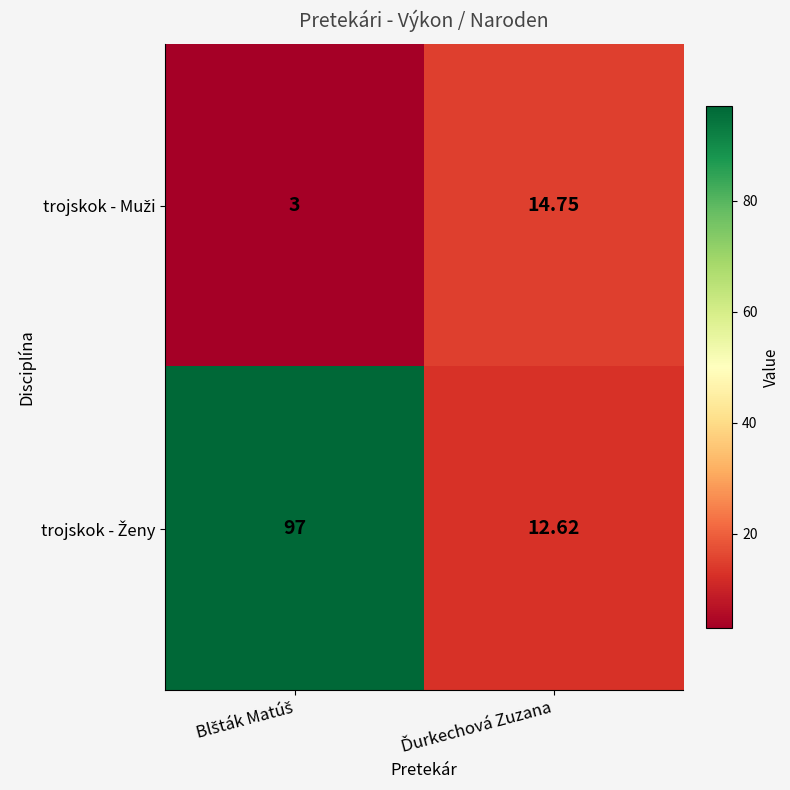

How many series are shown in this chart?

2